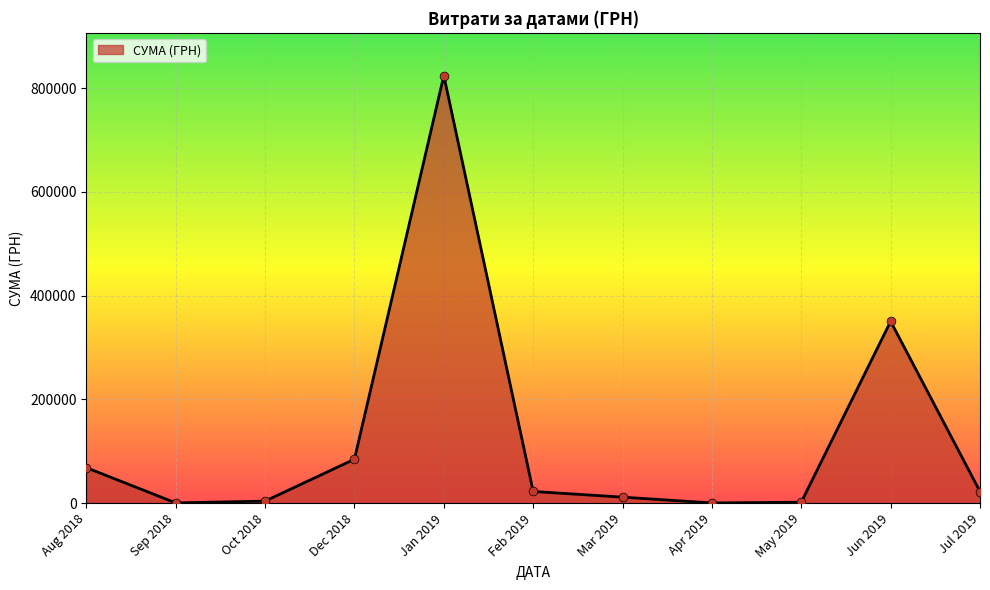

Which has a higher value, Jan 2019 or Feb 2019?

Jan 2019